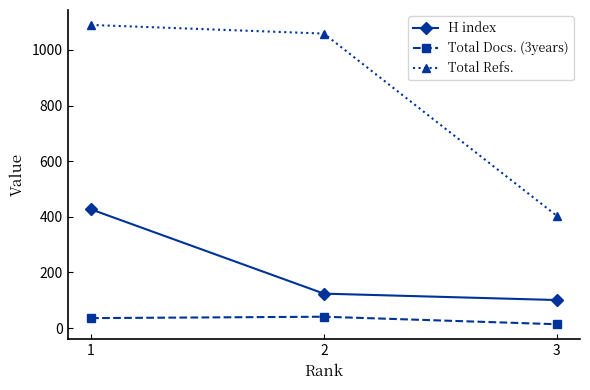

True or false: Total Docs. (3years) has a value of 41 at 2.

True